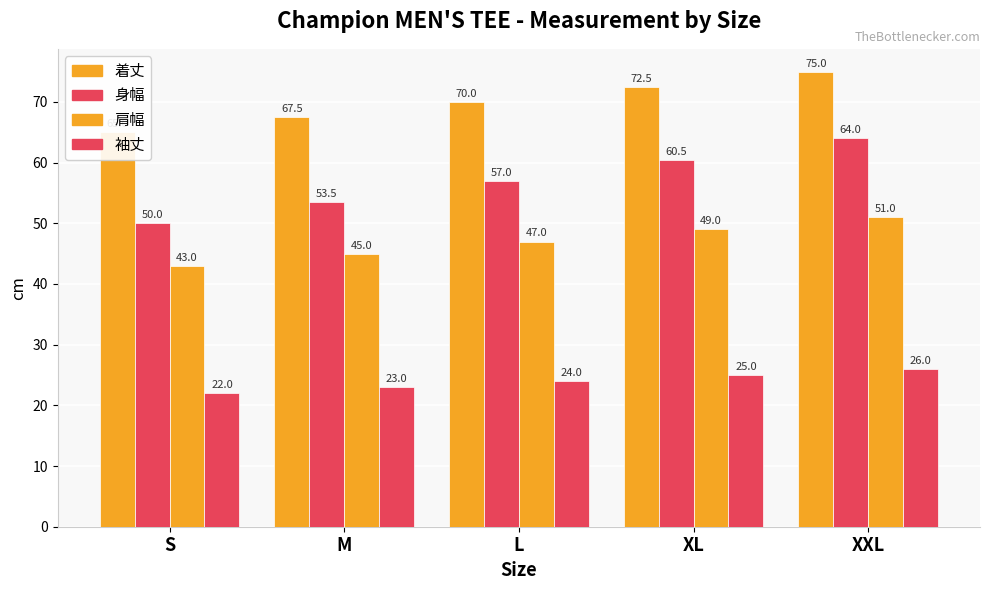

What is the difference between the highest and lowest values at S?

43.0